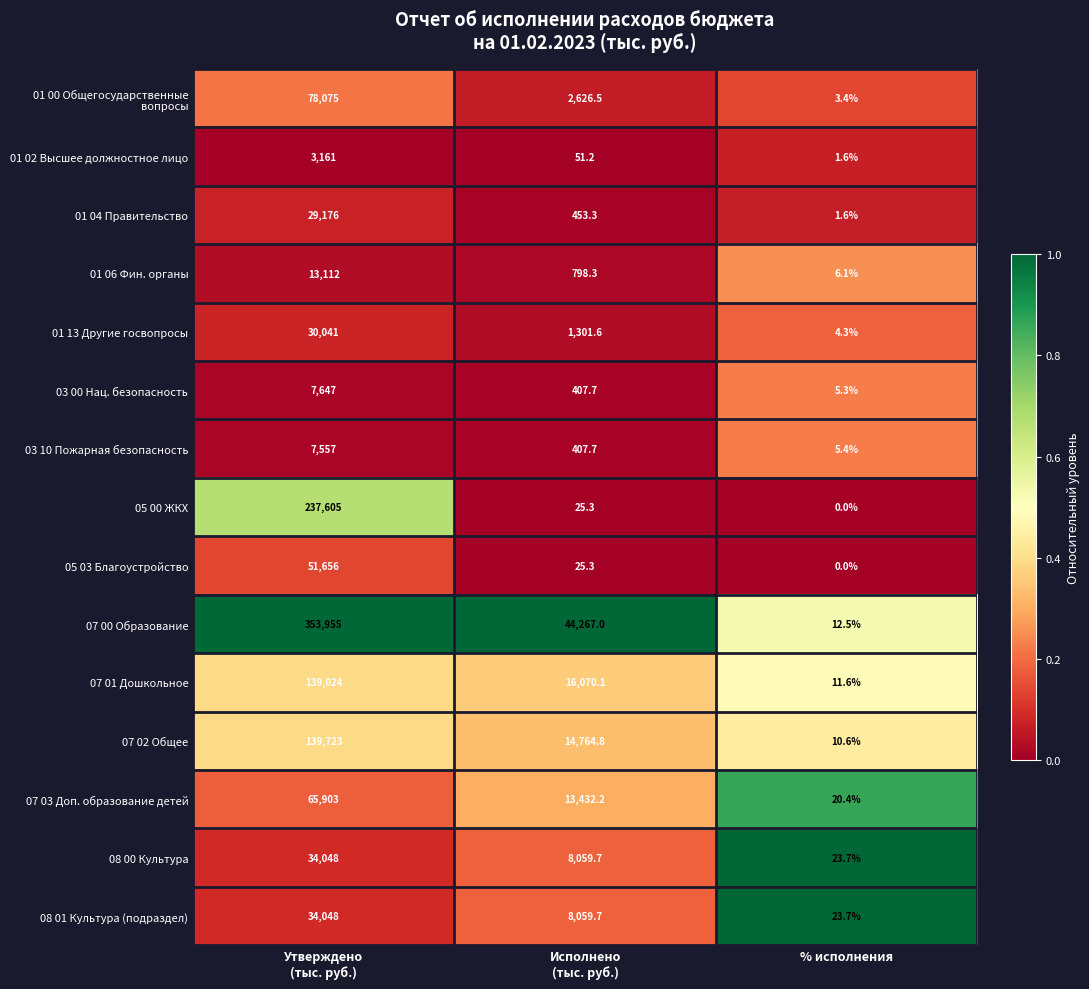

Which series has the widest spread of values?

07 00 Образование